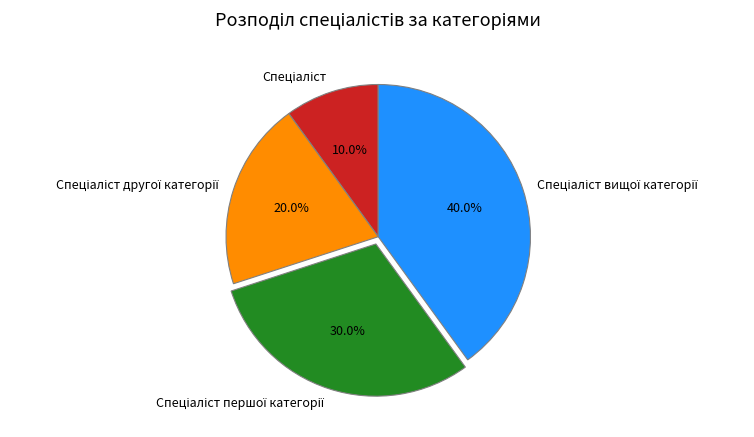

To the nearest percent, what is the average slice percentage?

25%